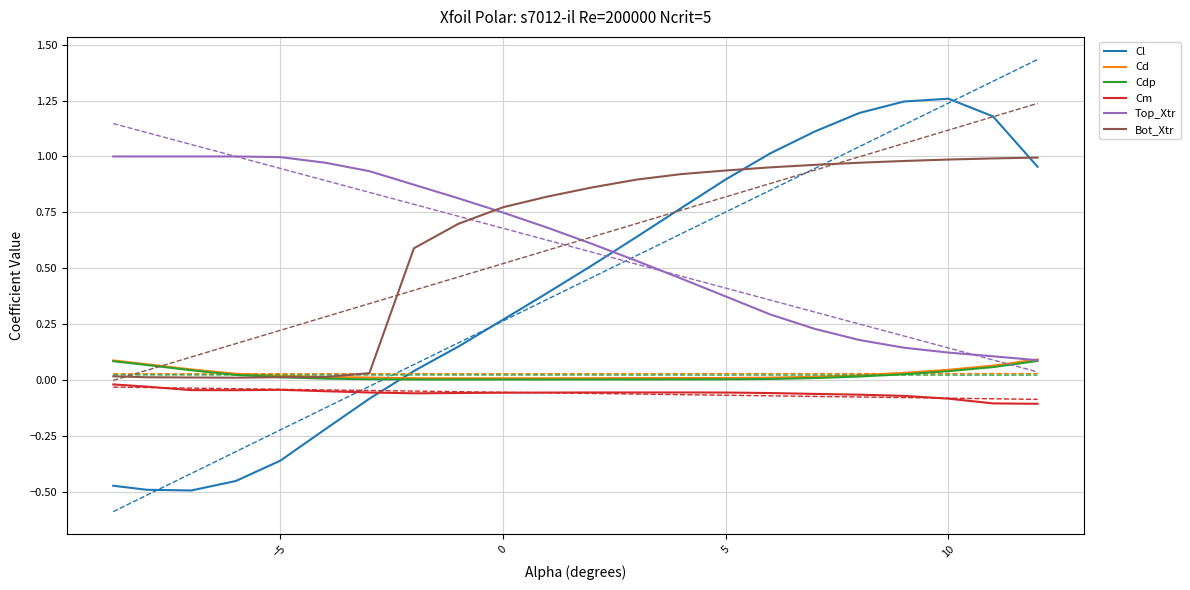

True or false: Cm and Top_Xtr intersect in this chart.

False